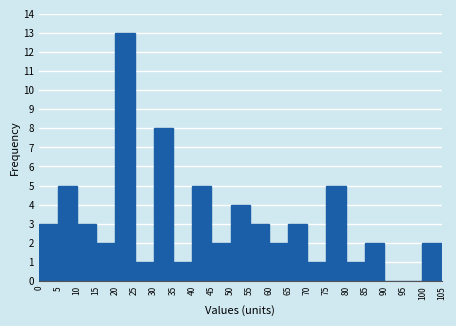

What is the height of the bar covering 25 to 30 on the x-axis? The values are not printed on the chart, so give them approximately, as read against the axis.

1